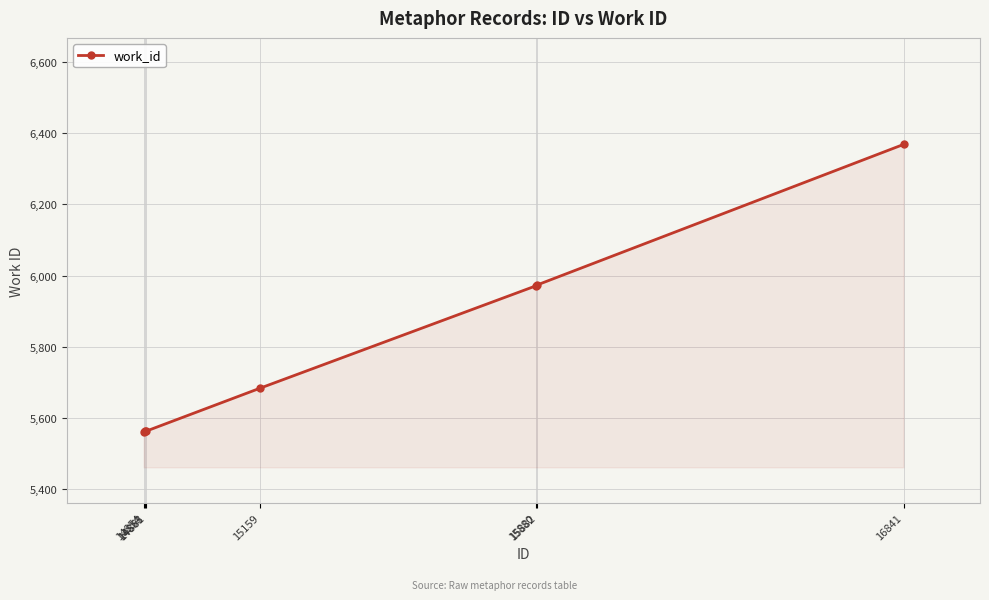

How many values are below 5683?

3